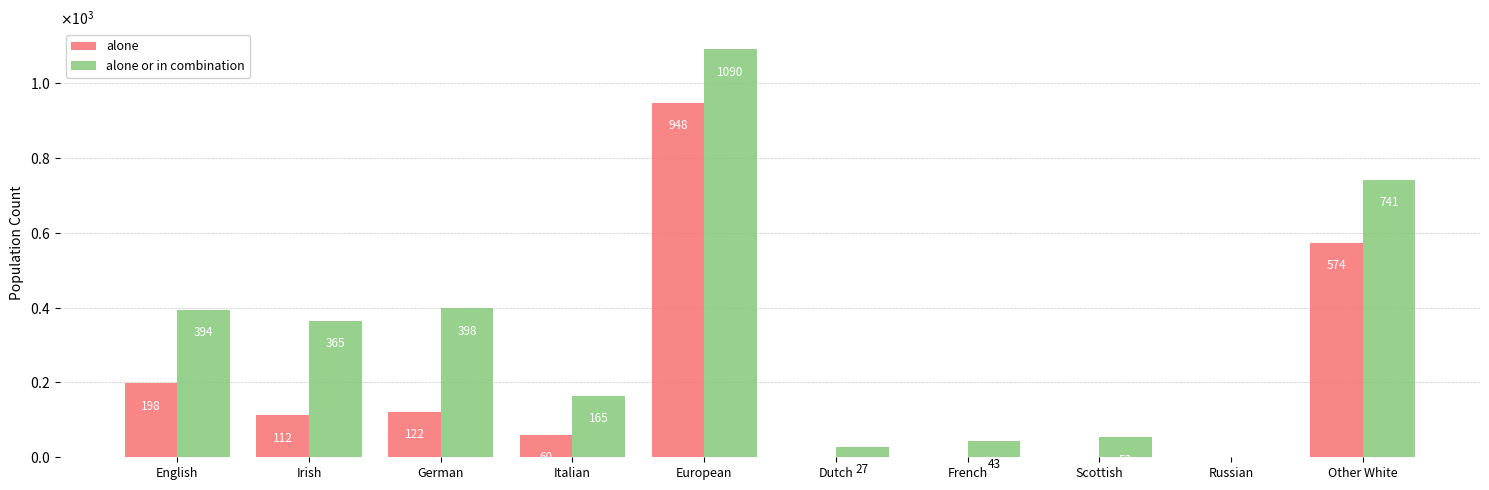

What are all the series names shown in the legend?

alone, alone or in combination